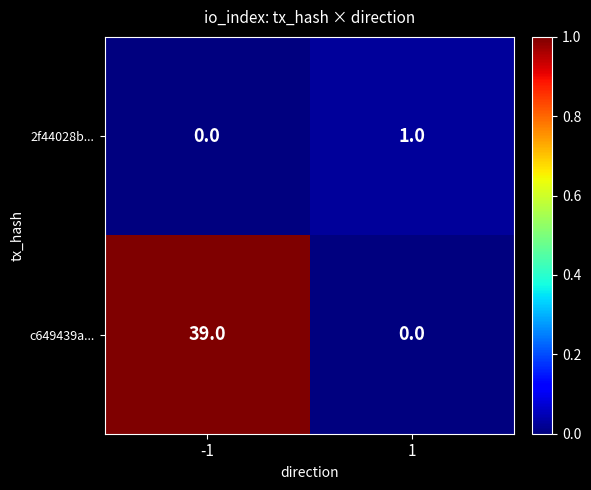

How many values in c649439a... are above zero?

1